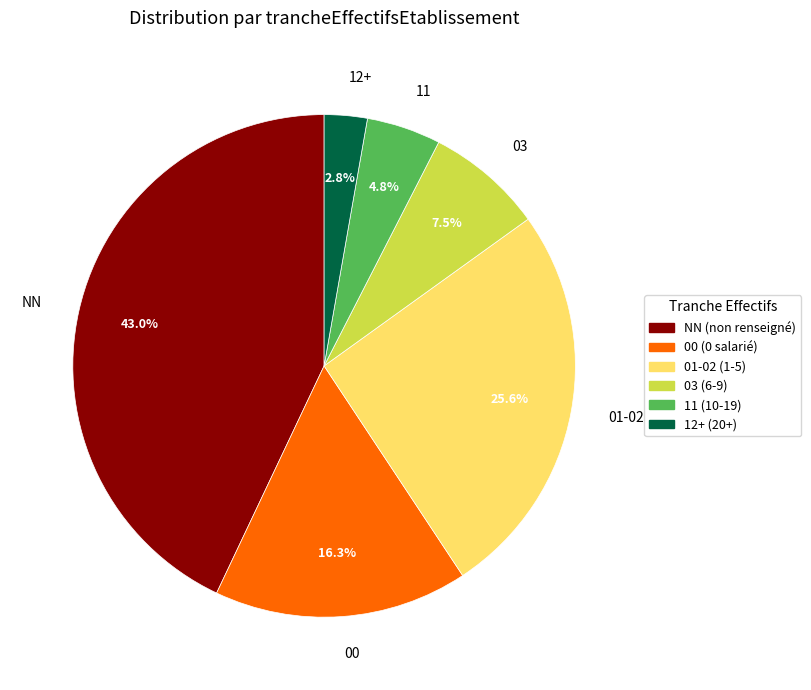

To the nearest percent, what is the average slice percentage?

17%